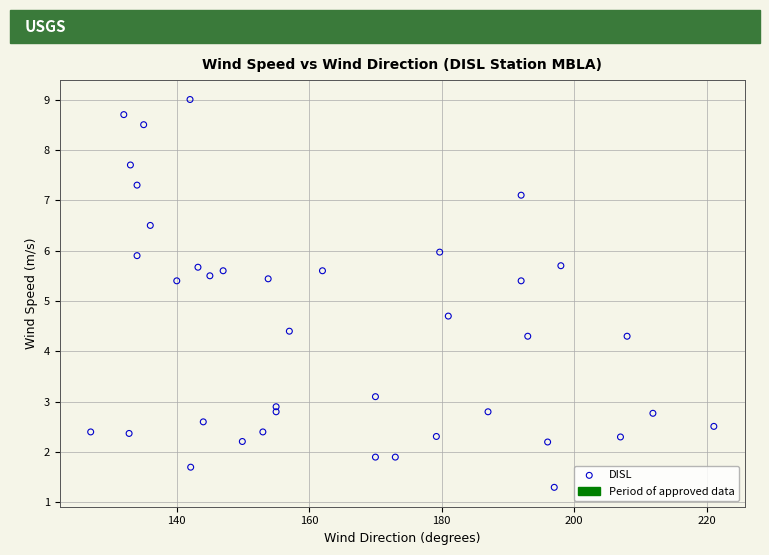

What Y value in the scatter plot is closest to 5?

4.7